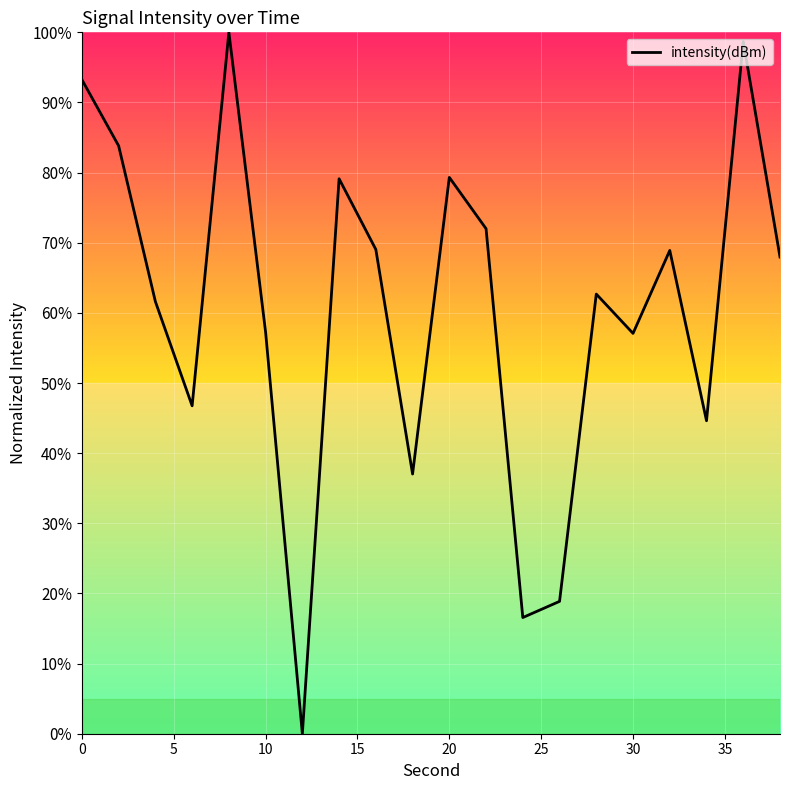

What is the sum of all values?

1214.6